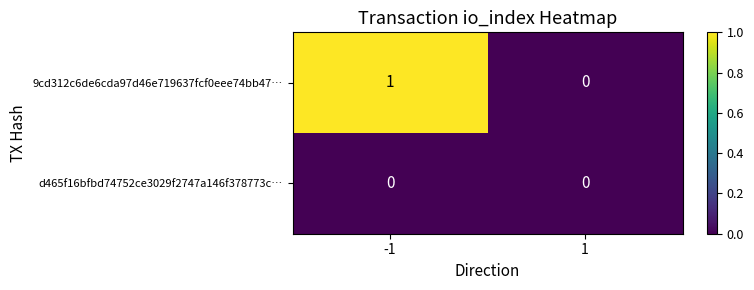

List the series in order of their overall mean, lowest first.

d465f16bfbd74752ce3029f2747a146f378773c…, 9cd312c6de6cda97d46e719637fcf0eee74bb47…